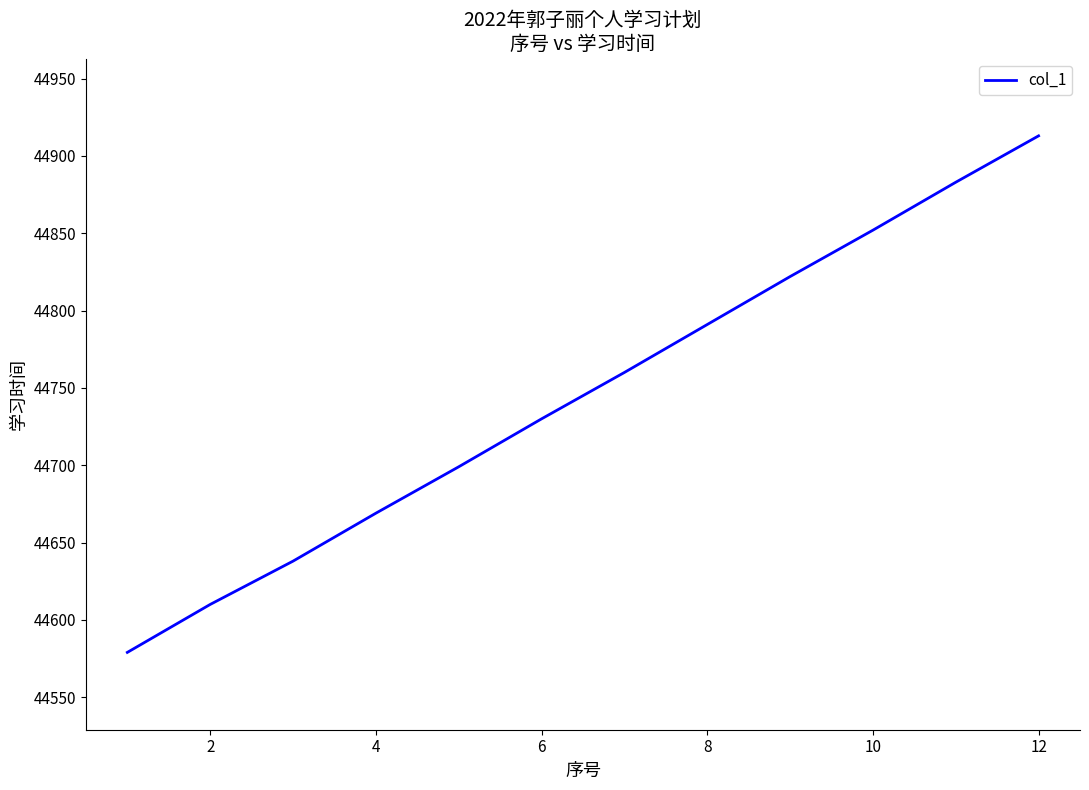

What is the difference between the maximum and minimum values?

334